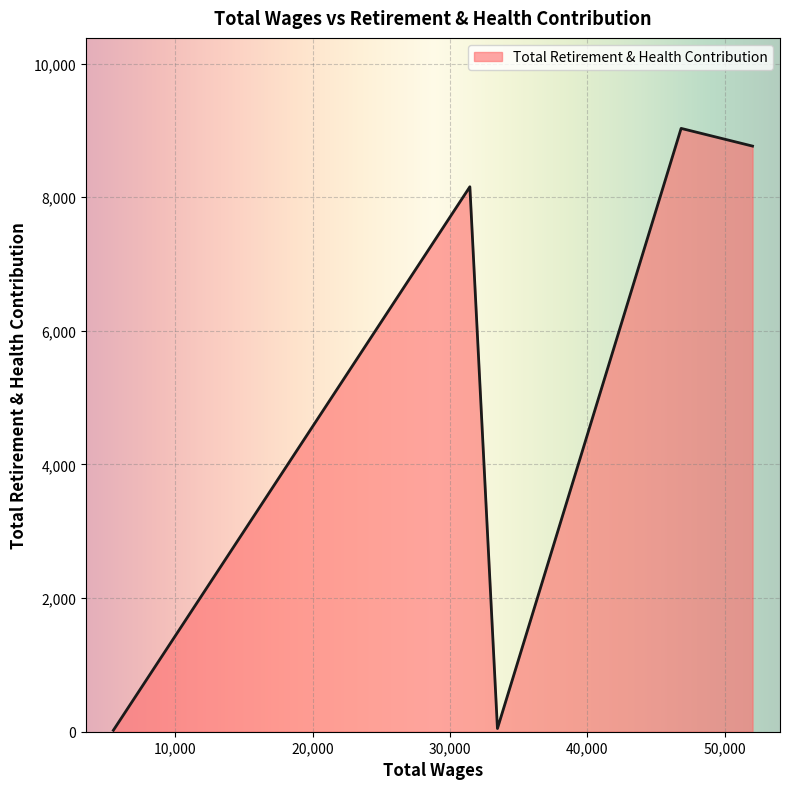

True or false: the data has more than 2 interior local peaks.

False